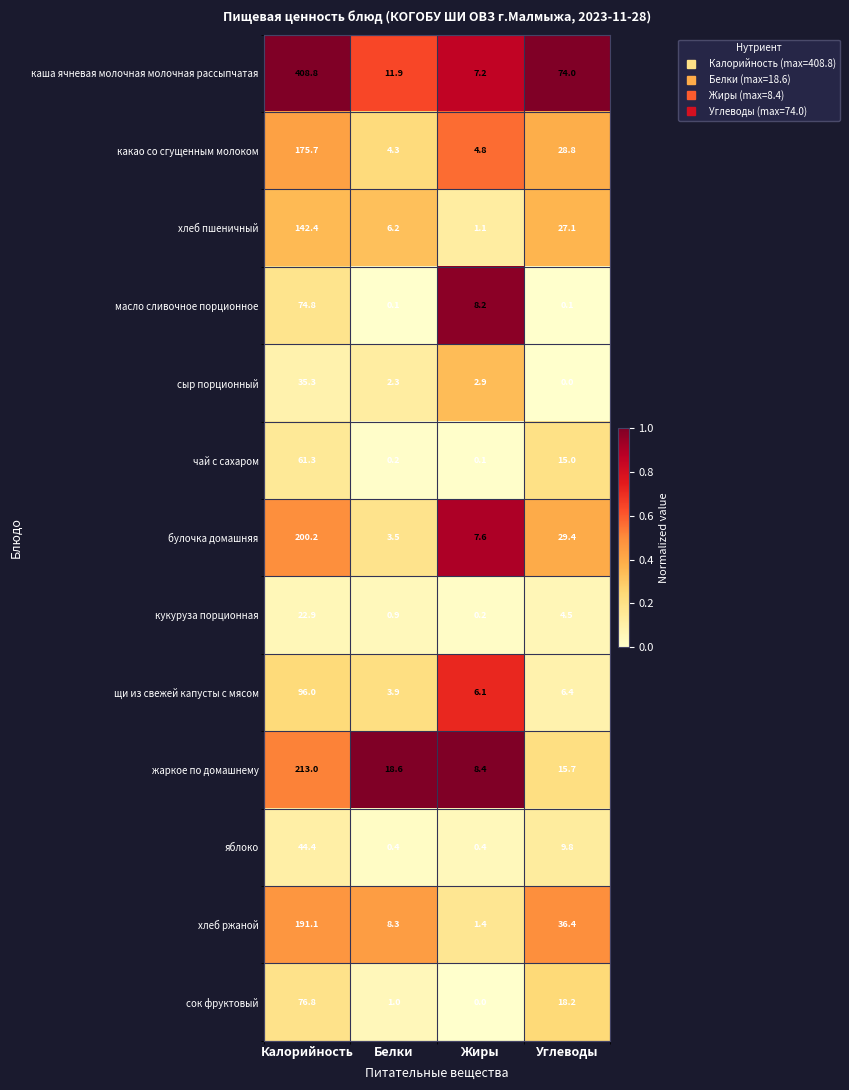

At Белки, list the series in order from smallest to largest.

масло сливочное порционное, чай с сахаром, яблоко, кукуруза порционная, сок фруктовый, сыр порционный, булочка домашняя, щи из свежей капусты с мясом, какао со сгущенным молоком, хлеб пшеничный, хлеб ржаной, каша ячневая молочная молочная рассыпчатая, жаркое по домашнему